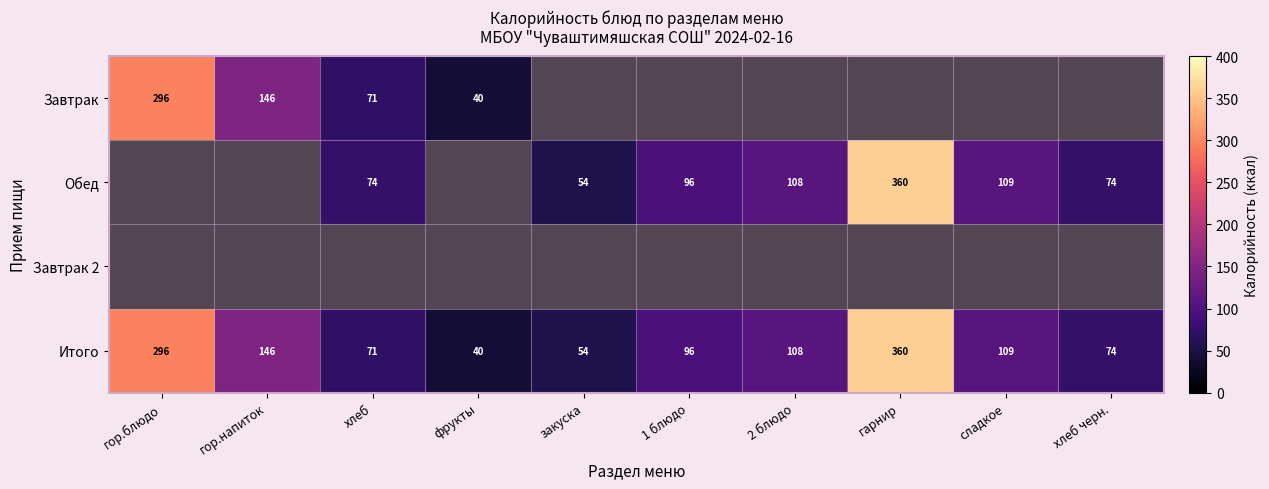

How many data points in Итого are less than 107?

5